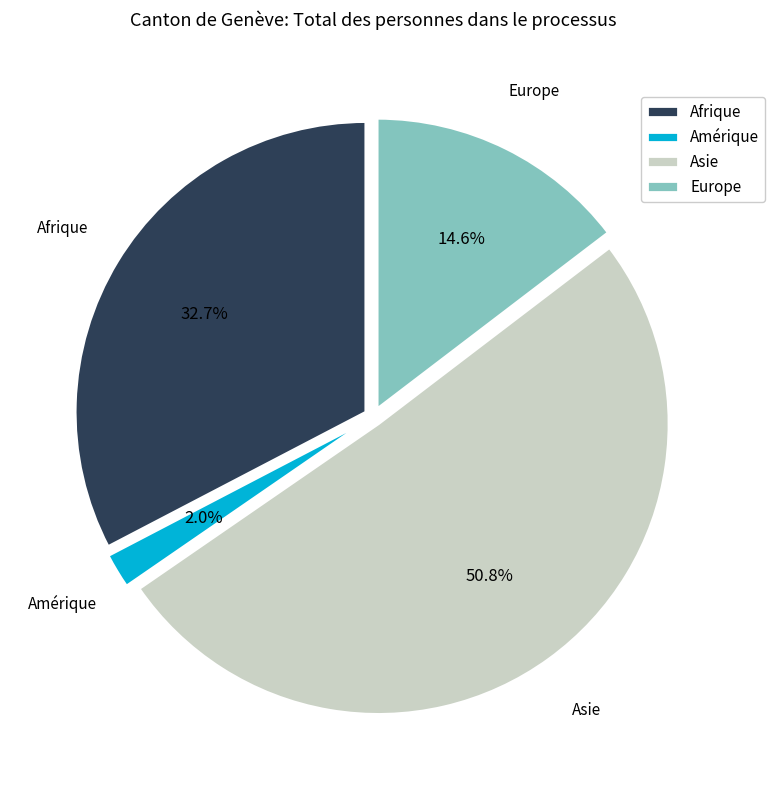

How many slices are in this pie chart?

4